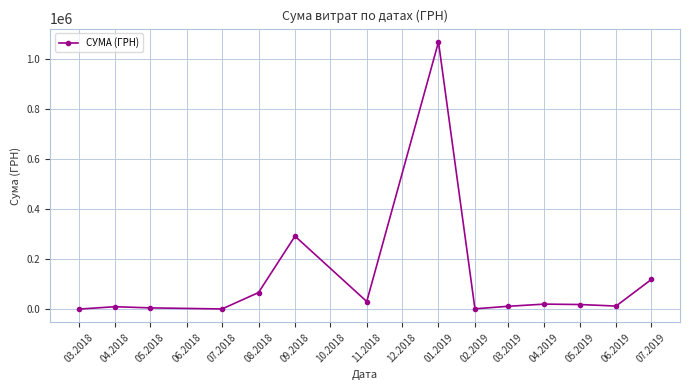

The value at 04.2018 is 10166.6. True or false?

True